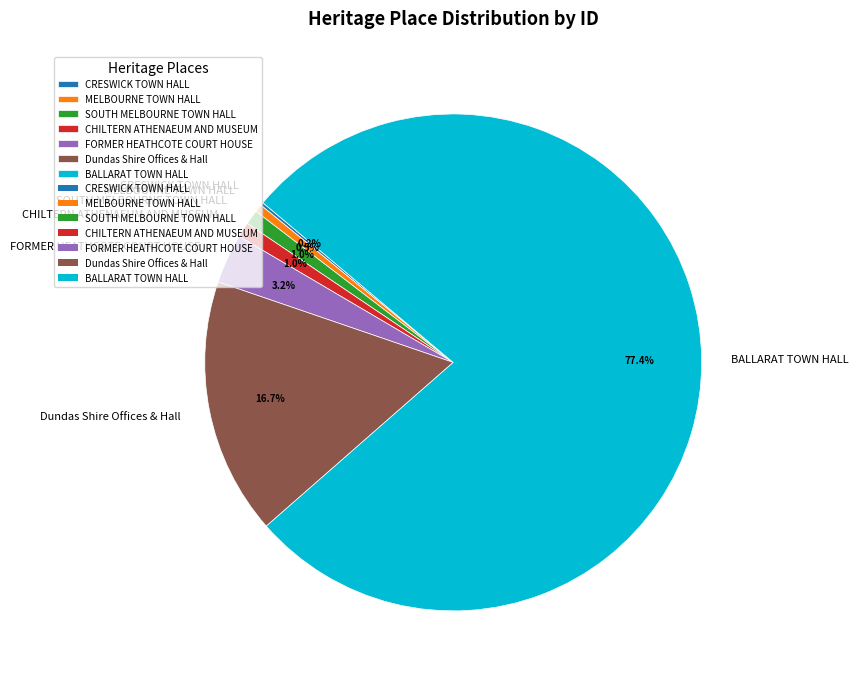

Which slice is the largest?

BALLARAT TOWN HALL